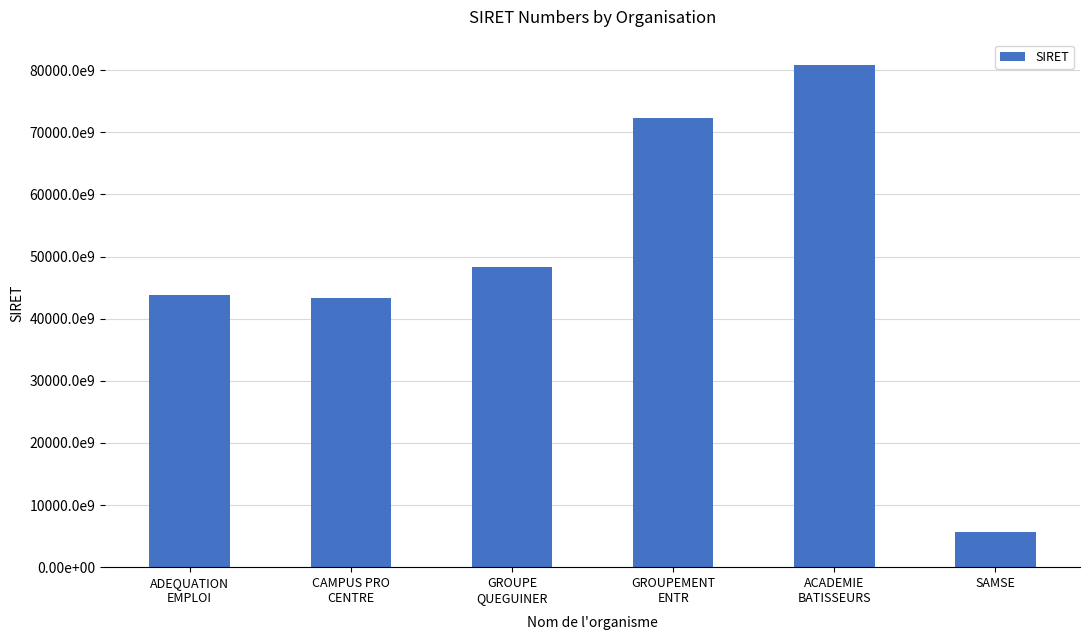

At which label is the value closest to 43257008400576?

CAMPUS PRO
CENTRE